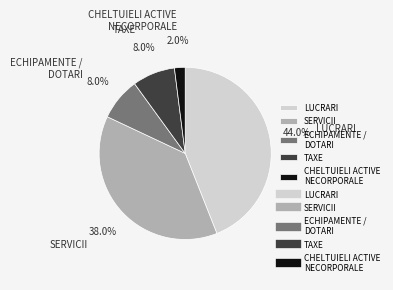

Is LUCRARI the majority of the pie?

No